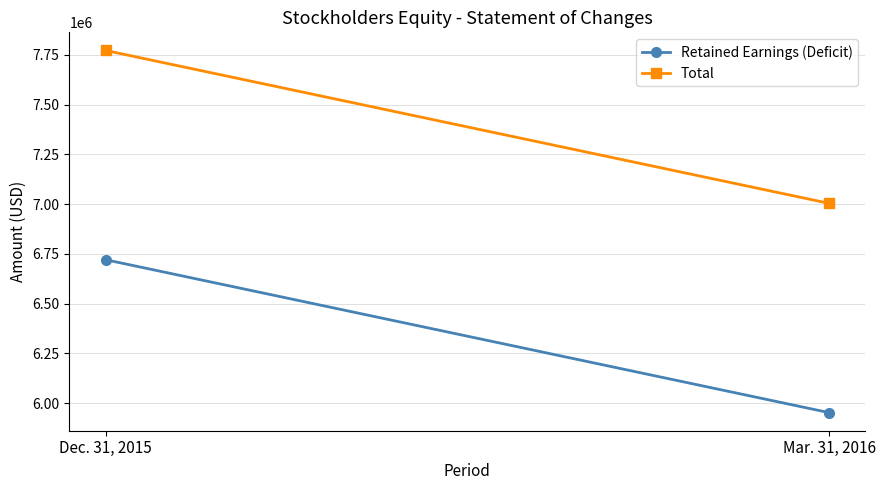

How many data points in Retained Earnings (Deficit) are less than 6720912?

1